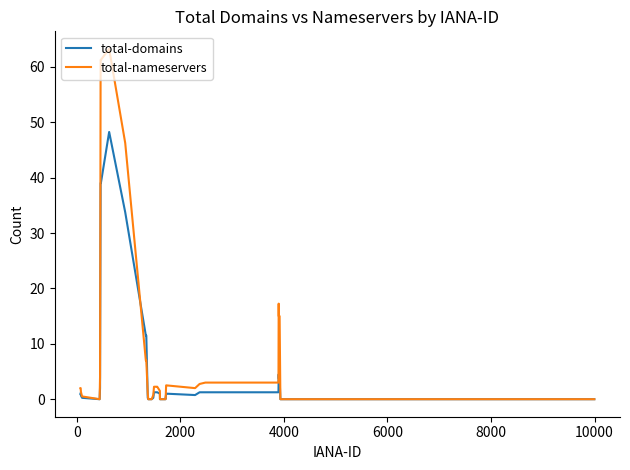

List the series in order of their overall mean, highest first.

total-nameservers, total-domains